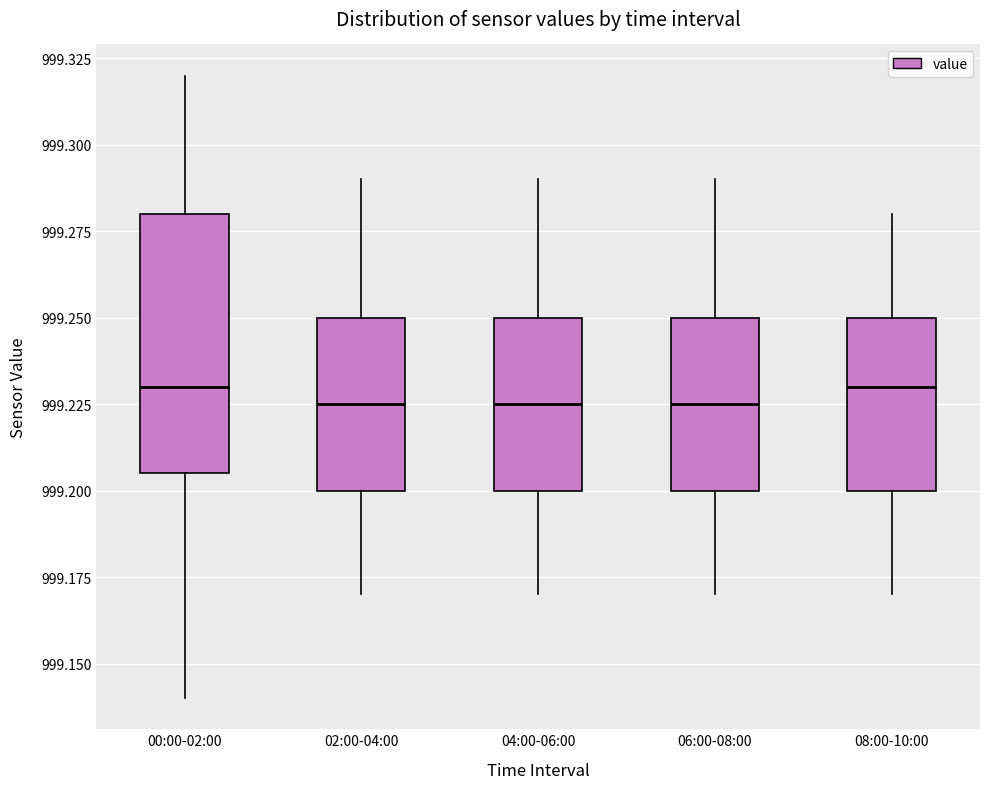

Where does the upper whisker of the box for 04:00-06:00 end on the y-axis? The values are not printed on the chart, so give them approximately, as read against the axis.

999.290